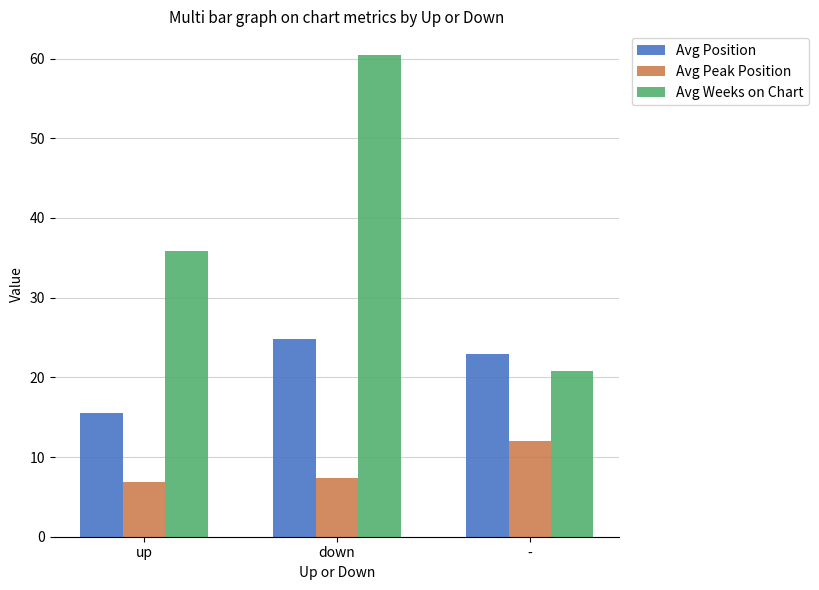

What are all the series names shown in the legend?

Avg Position, Avg Peak Position, Avg Weeks on Chart